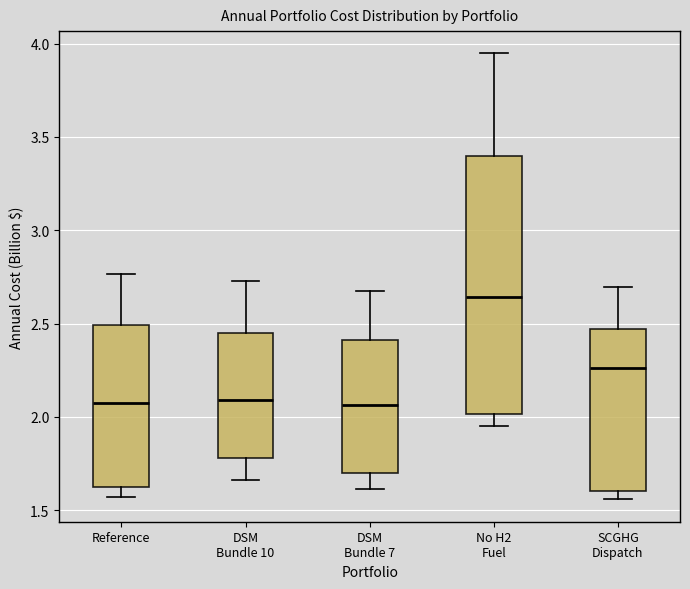

Where does the median line of the box for No H2 Fuel sit on the y-axis? The values are not printed on the chart, so give them approximately, as read against the axis.

2.65